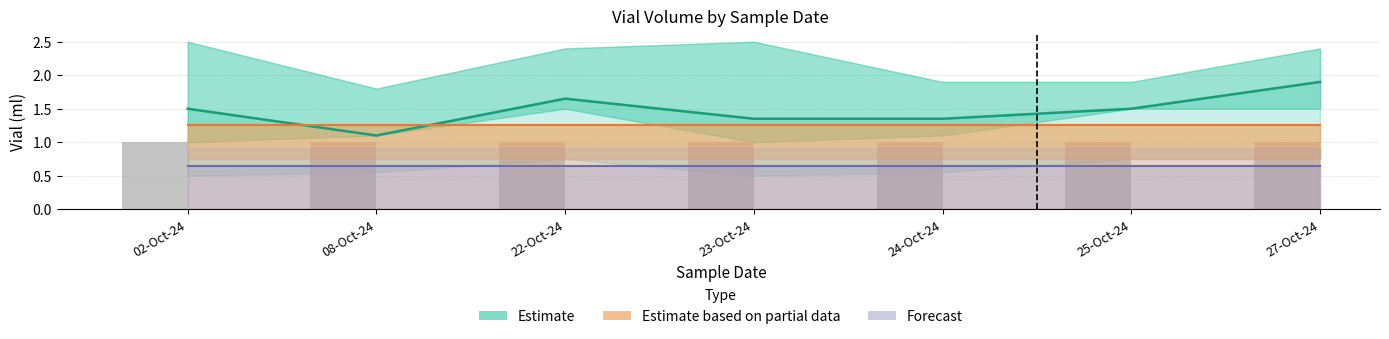

How many bars are there in each group?

4